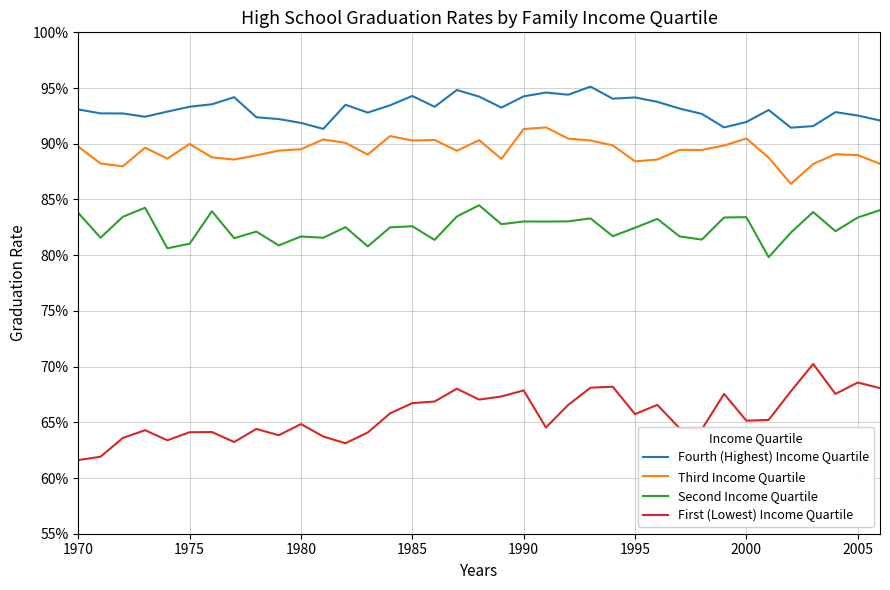

Is this an area chart (filled region under the line)?

No